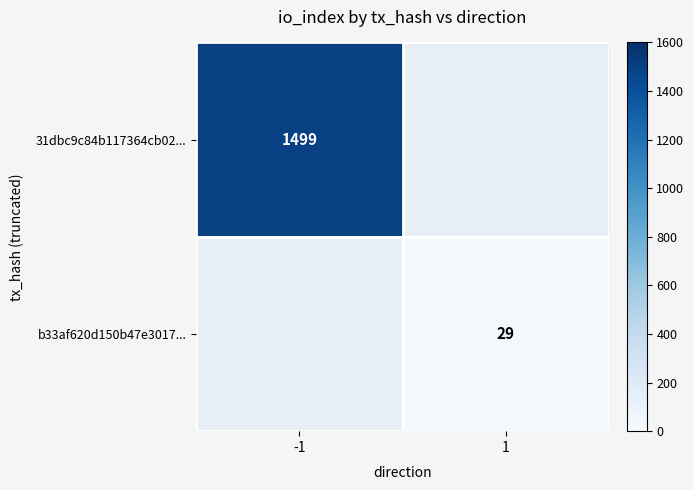

True or false: b33af620d150b47e3017... has a value of 29 at 1.

True